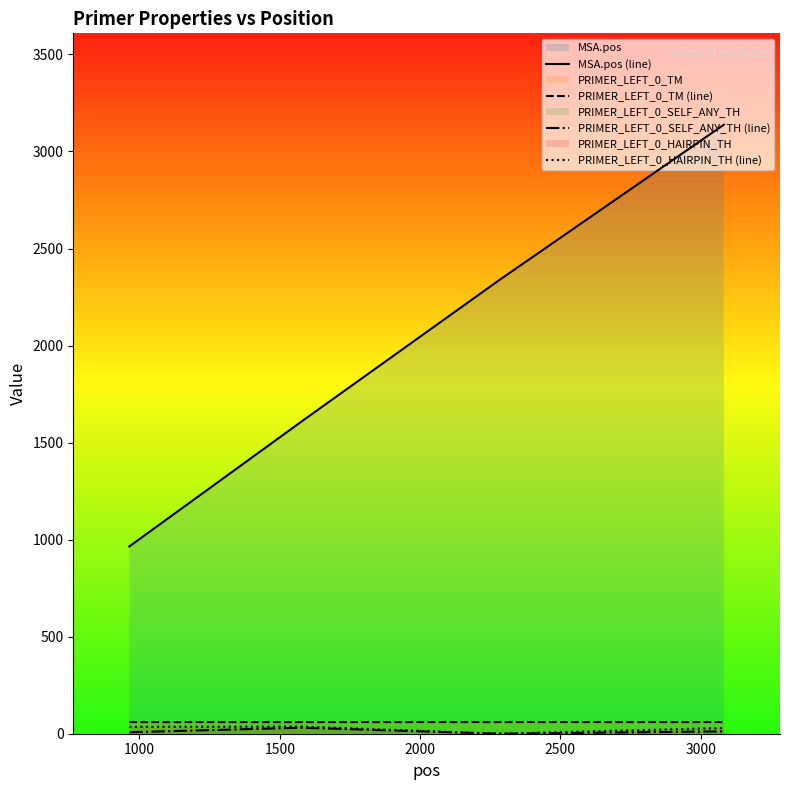

Which series has the largest total across all categories?

MSA.pos (line)